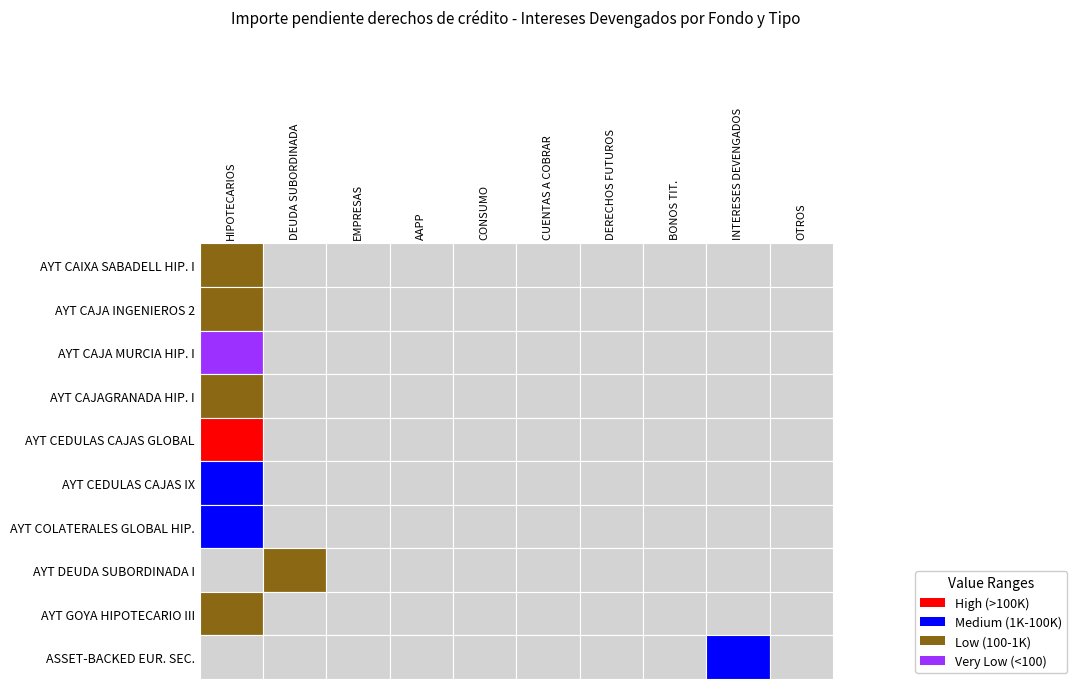

The AYT CEDULAS CAJAS IX, FTA series shows 45614 at 0. True or false?

True